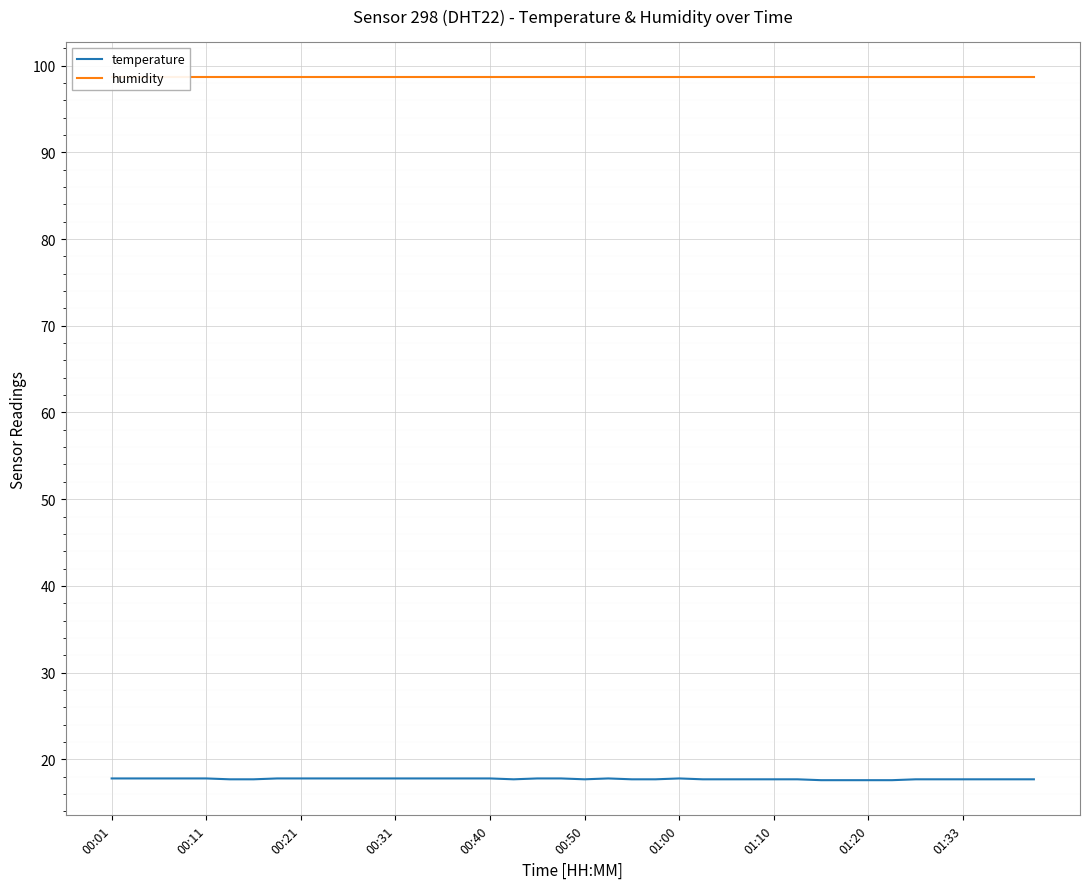

At which category does temperature reach its first local peak?

21